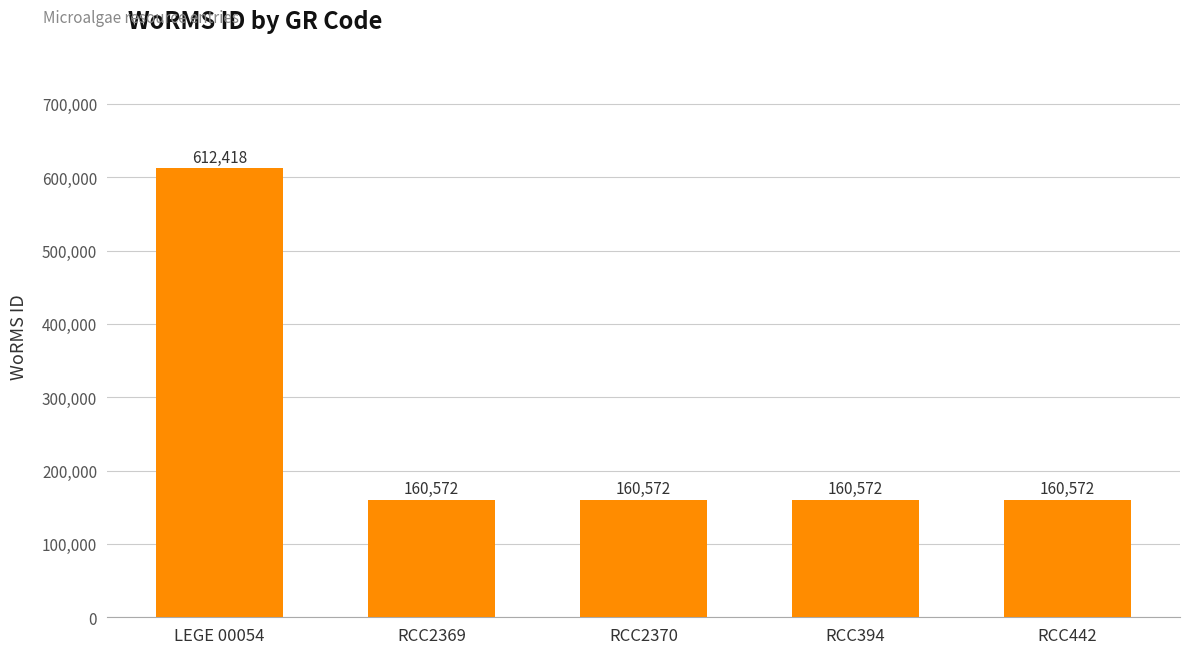

What is the ratio of the value at RCC2370 to the value at RCC394?

1.0